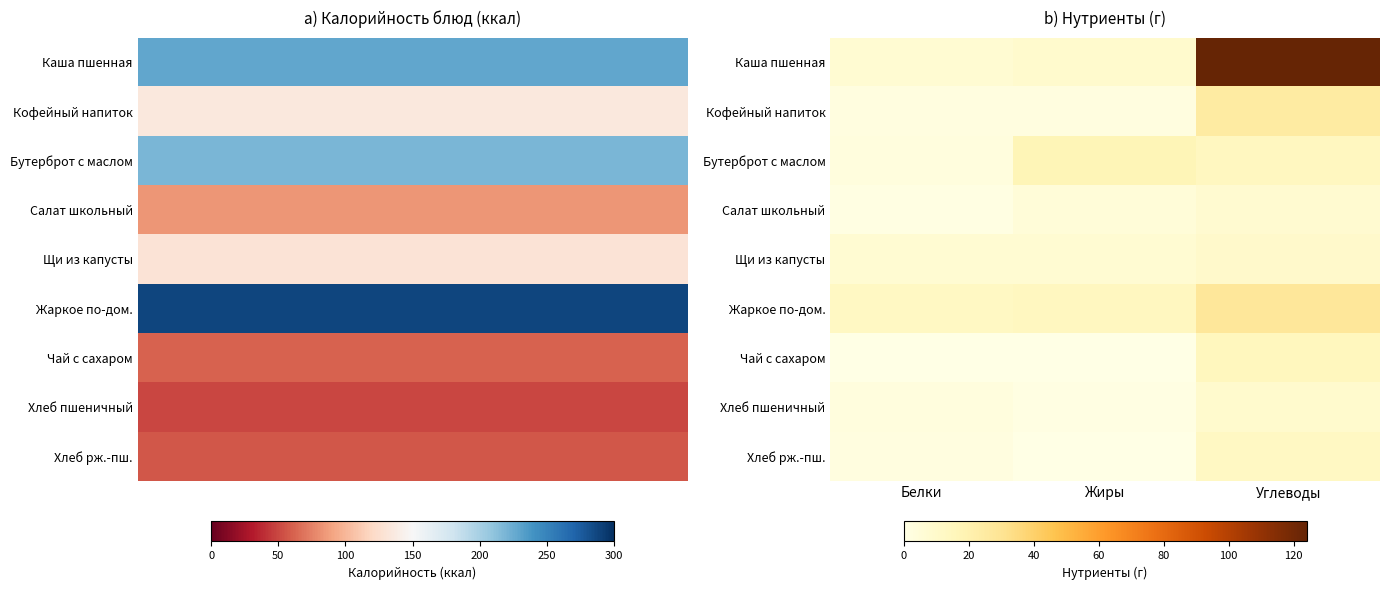

At which category is the sum across all series the highest?

Углеводы